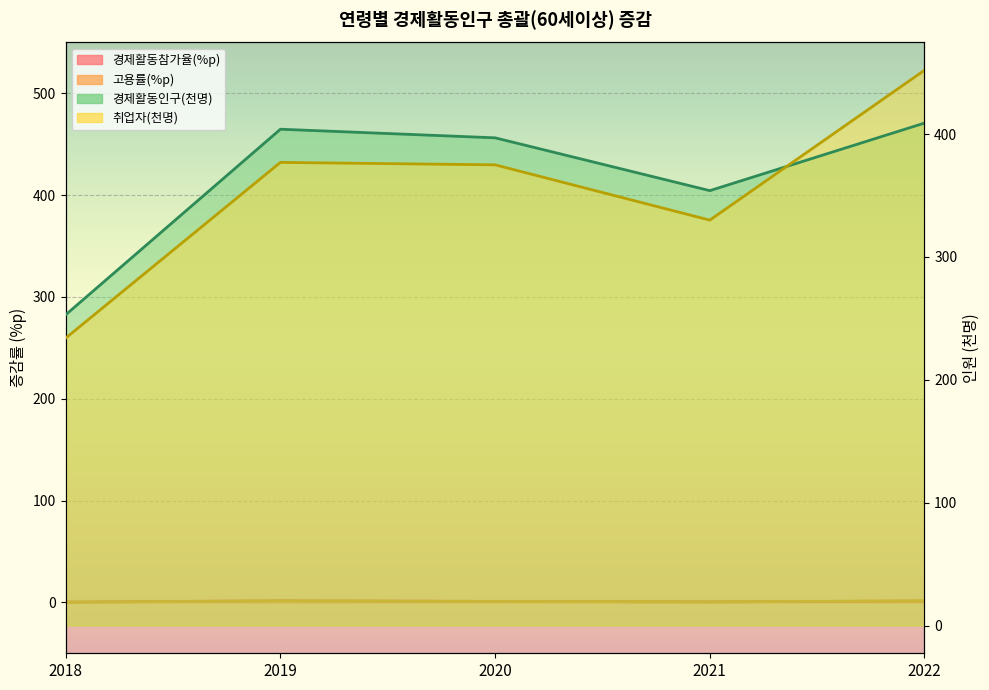

Which series has the largest total across all categories?

경제활동인구(천명)